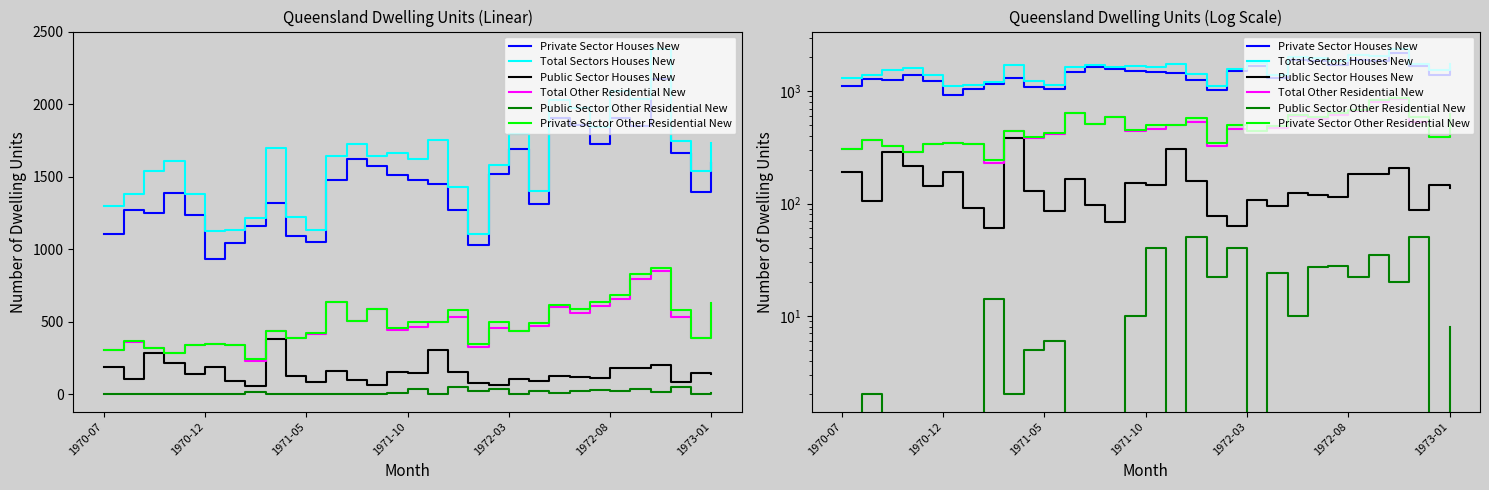

Between 9 and 29, which is larger?

29